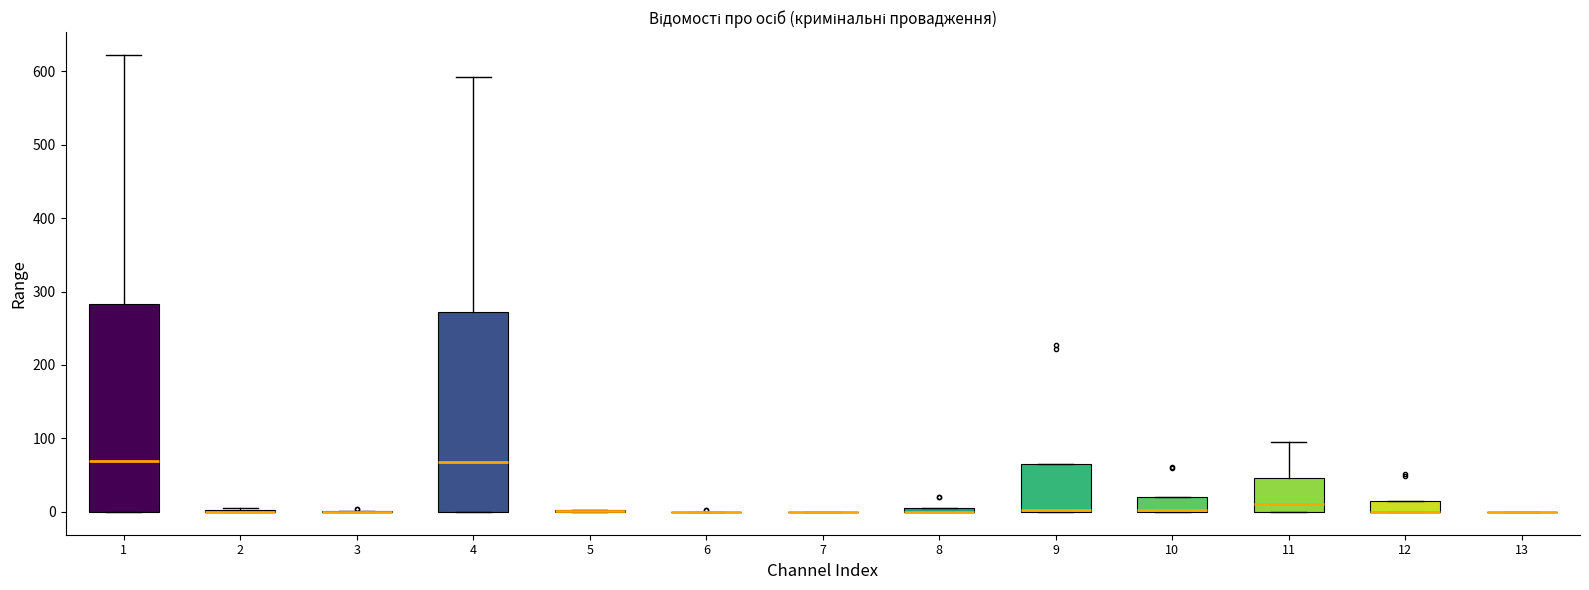

Comparing the boxes themselves (not the whiskers), which one is the tallest?

1